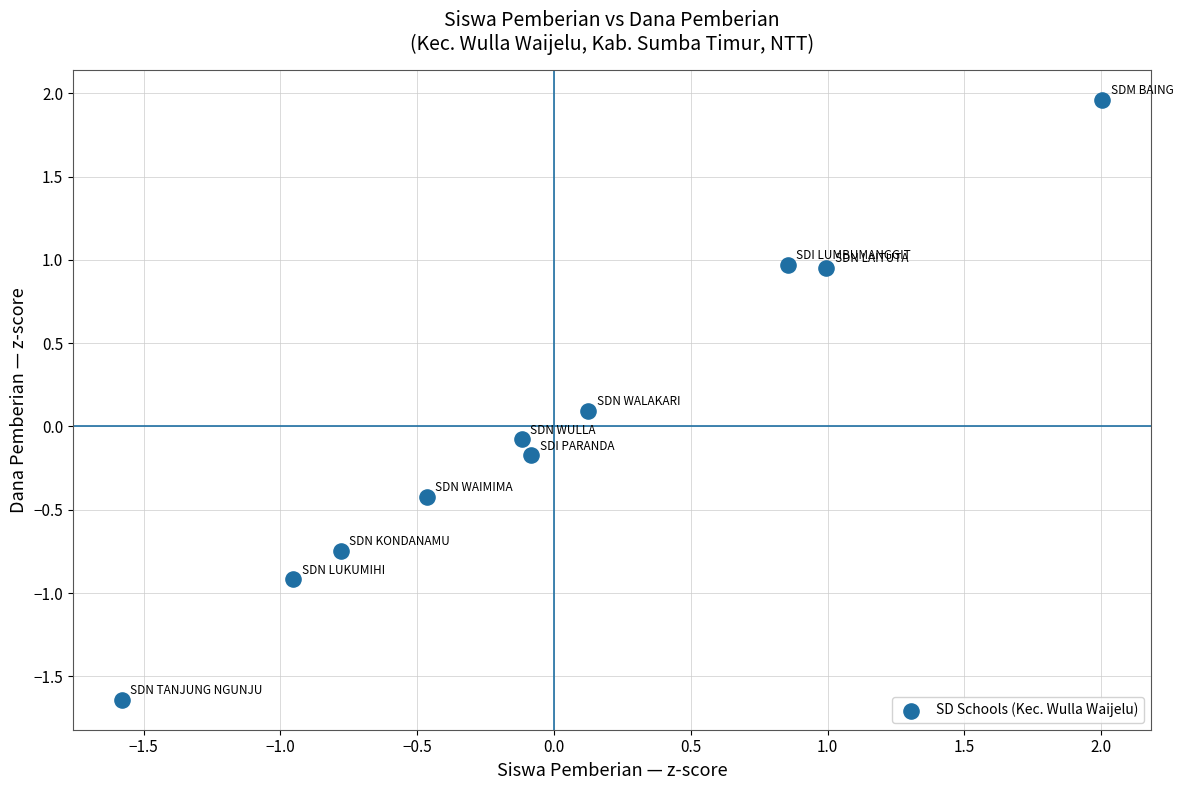

What is the range of X values (max minus min)?

3.6